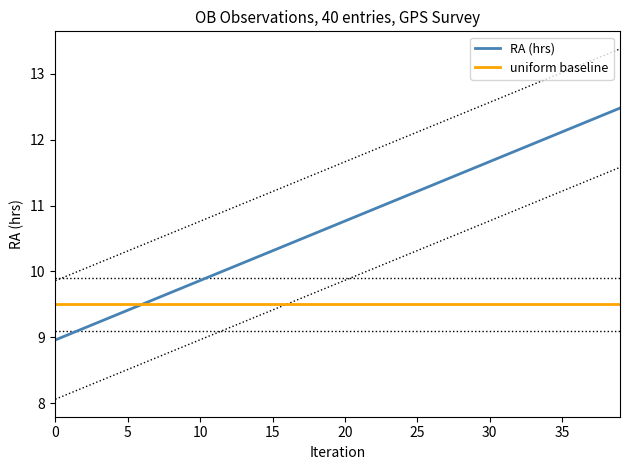

What is the lowest value of the RA (hrs) series?

9.0